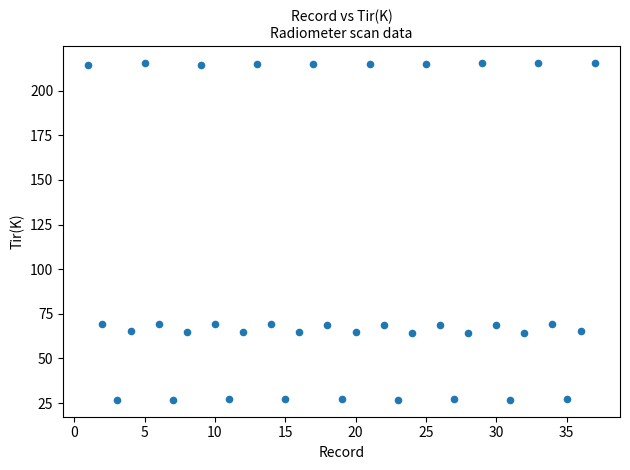

What is the range of Y values (max minus min)?

188.6